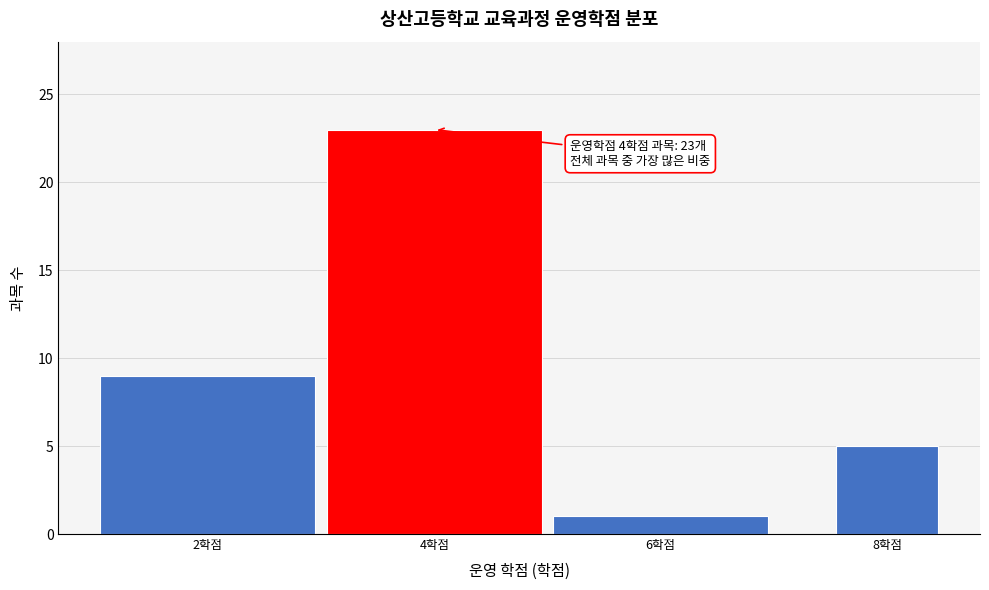

Reading right to left, list all the values displayed in this chart.

5	1	23	9